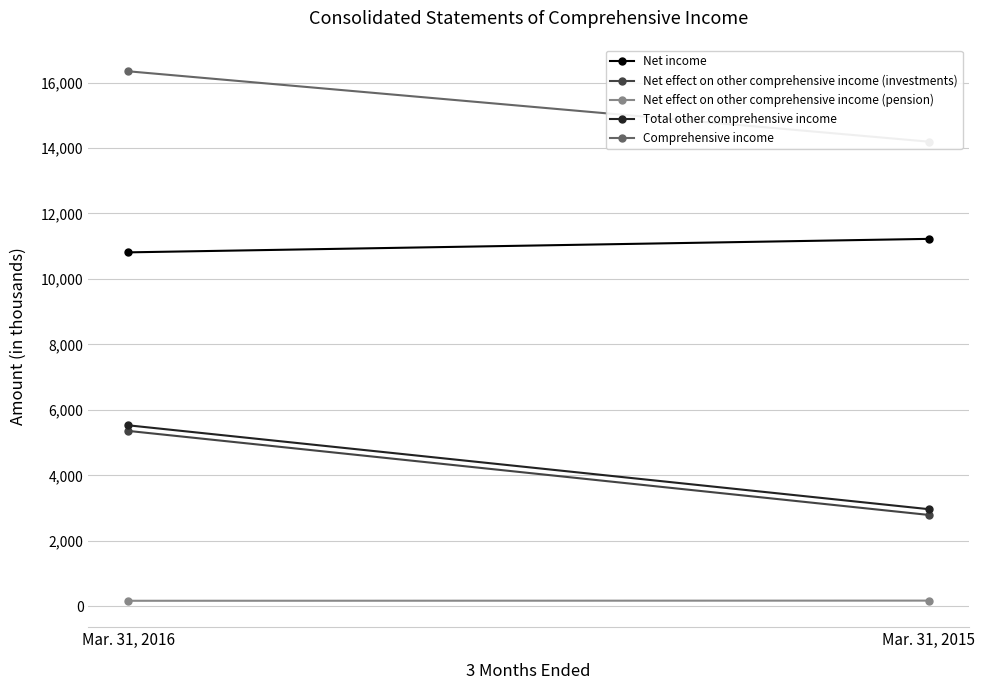

What is the average value of the Net income series?

11019